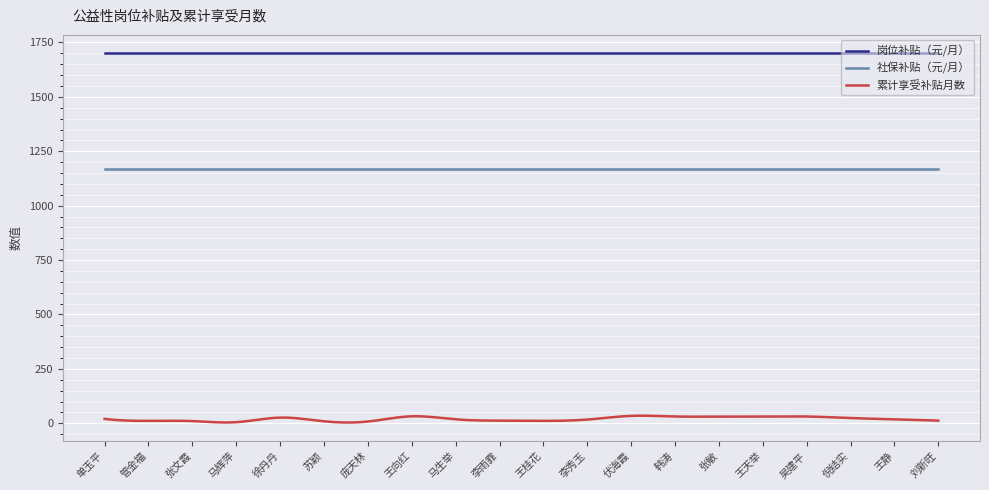

True or false: 岗位补贴（元/月） and 社保补贴（元/月） cross at least once.

False